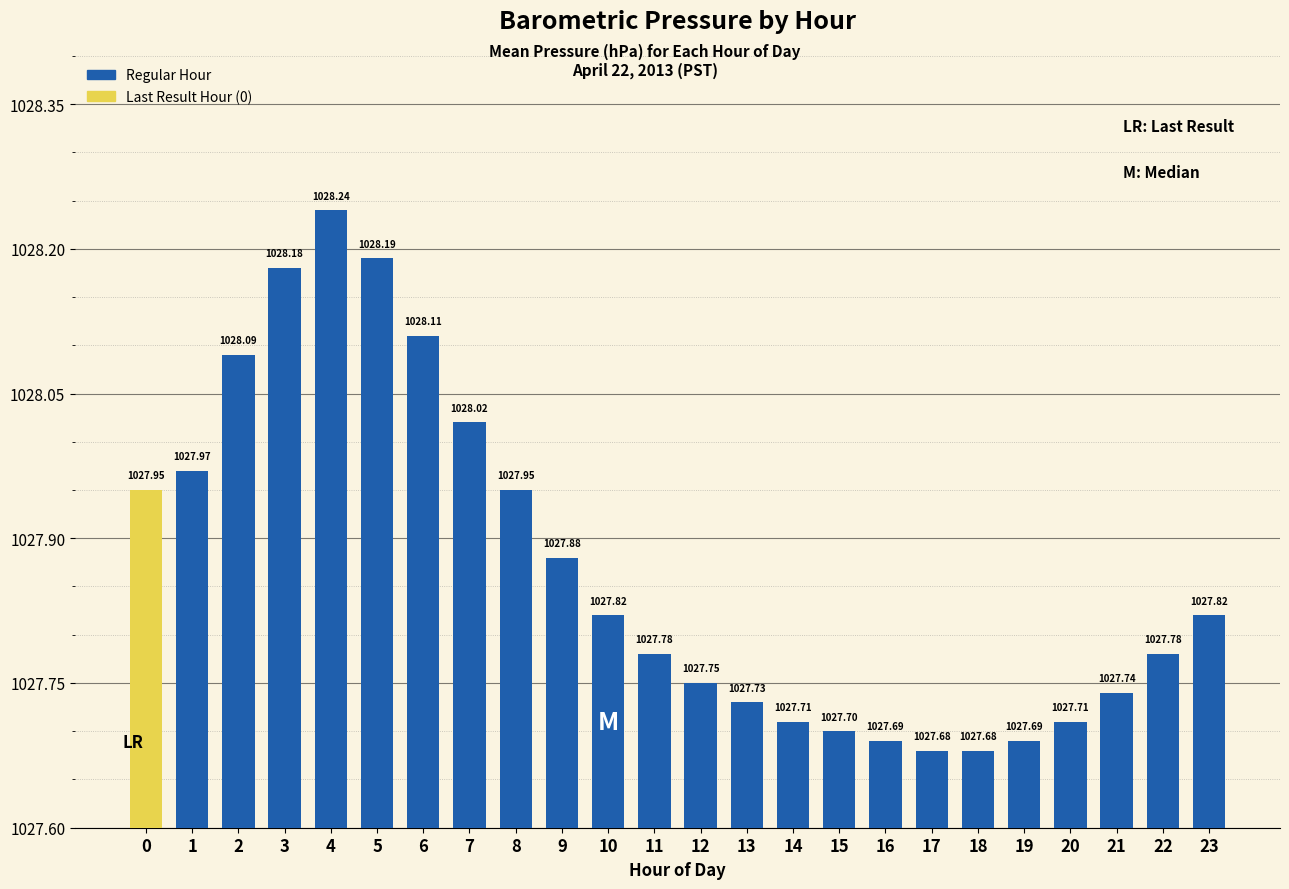

What value does the data have at 14?

1027.7